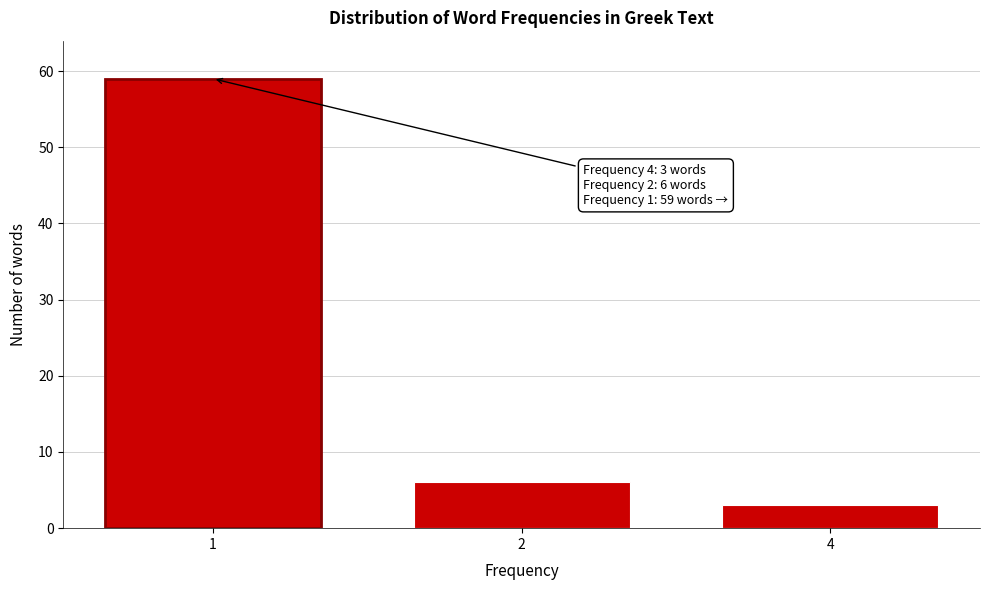

Reading right to left, transcribe all the data shown in this chart.

3	6	59